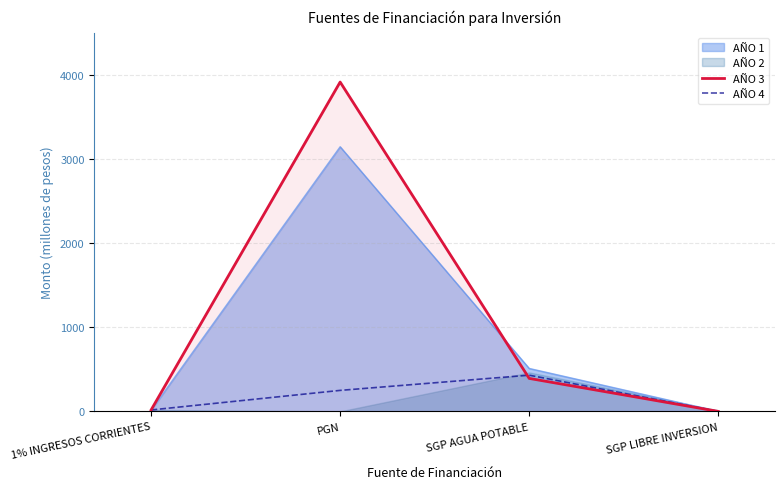

Is the value of AÑO 1 at 1% INGRESOS CORRIENTES greater than the value of AÑO 4 at PGN?

No